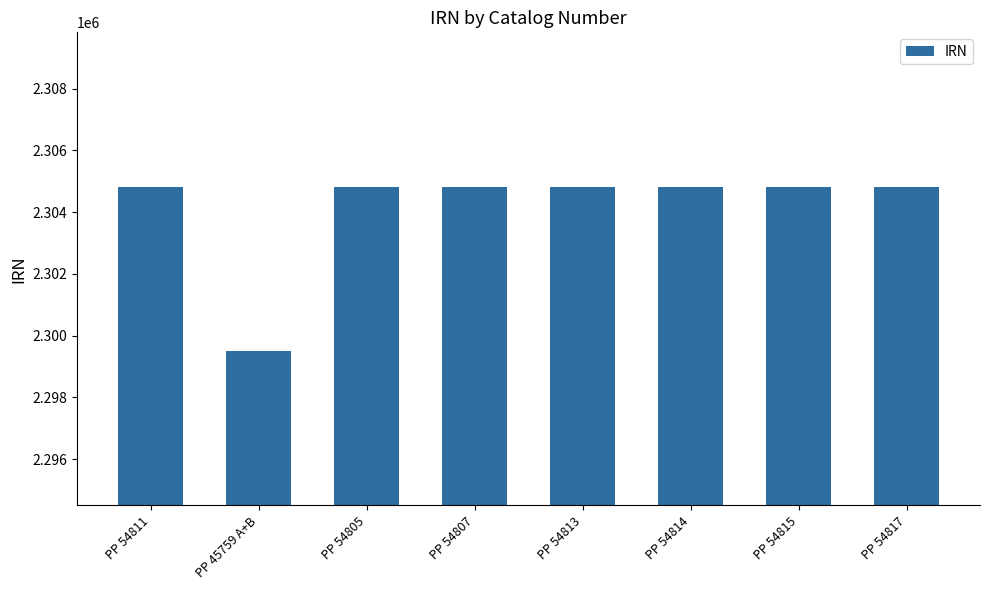

What value does the data have at PP 45759 A+B, to the nearest 100?

2299500